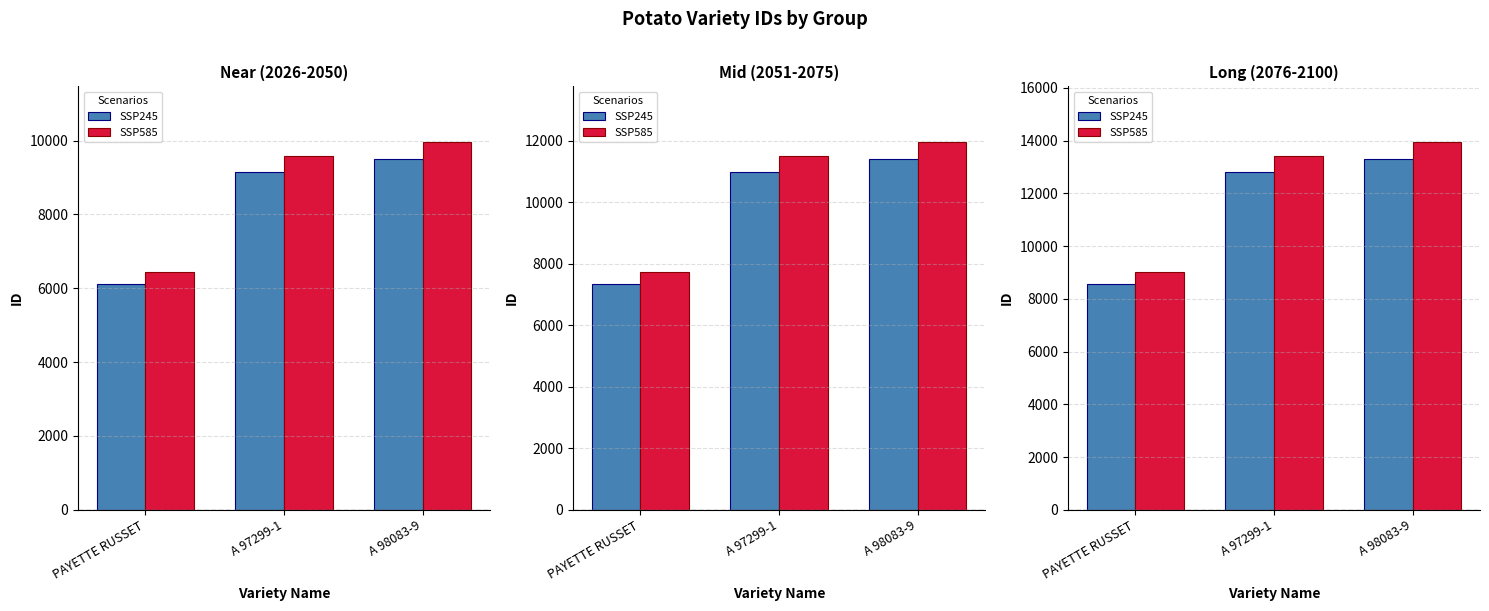

What is the difference between the maximum and minimum values in the SSP585 series?

4951.0